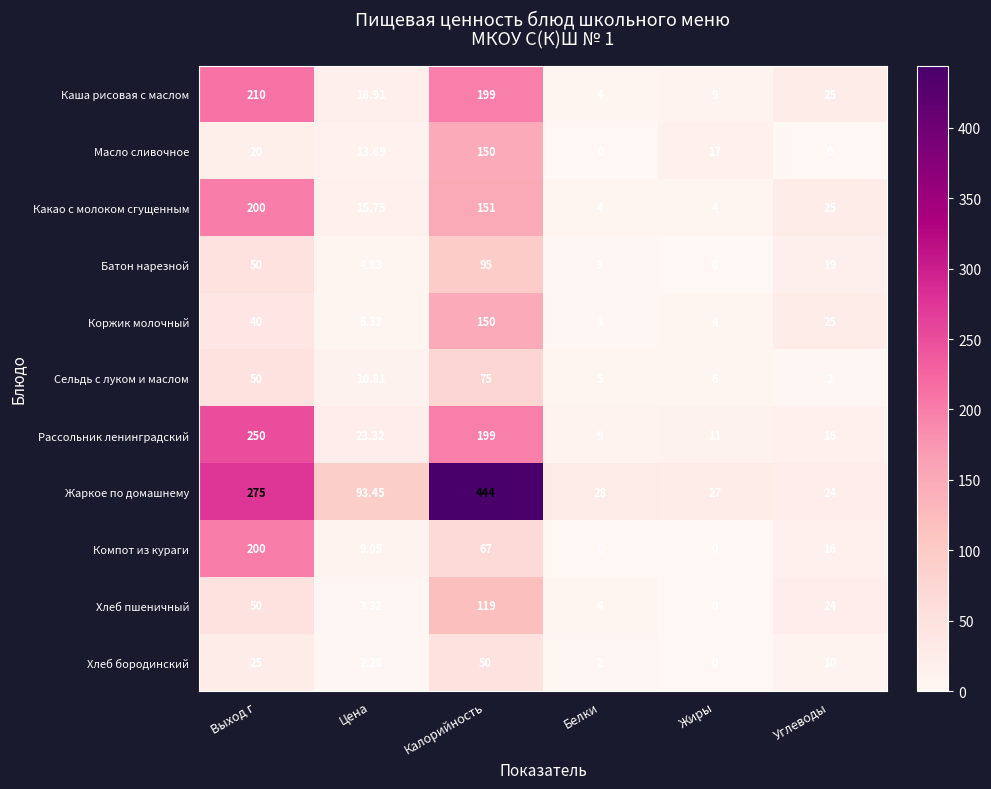

Rank the categories by Хлеб пшеничный value from lowest to highest.

Жиры, Цена, Белки, Углеводы, Выход г, Калорийность